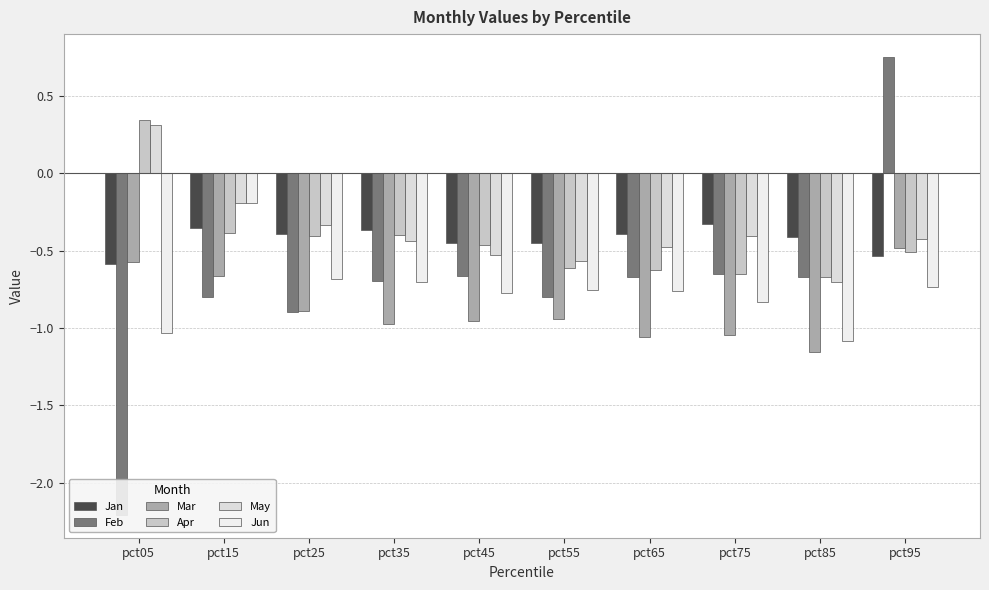

True or false: Jun has a value of -0.2 at pct35.

False